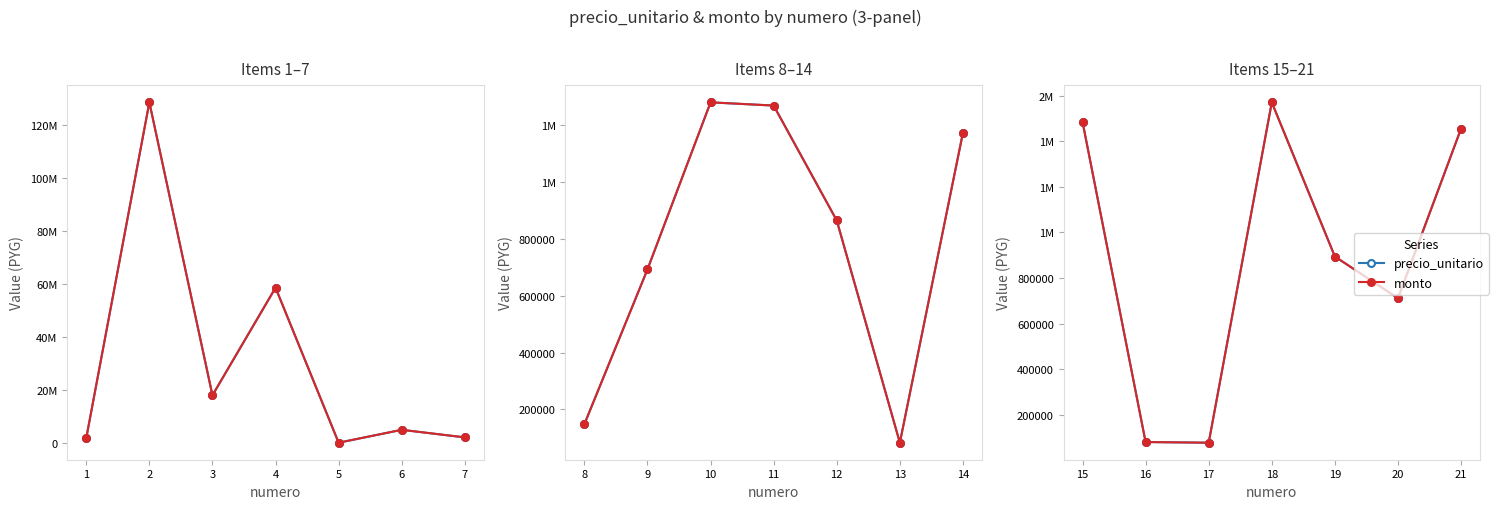

True or false: monto has a value of 2520349 at 18.

False